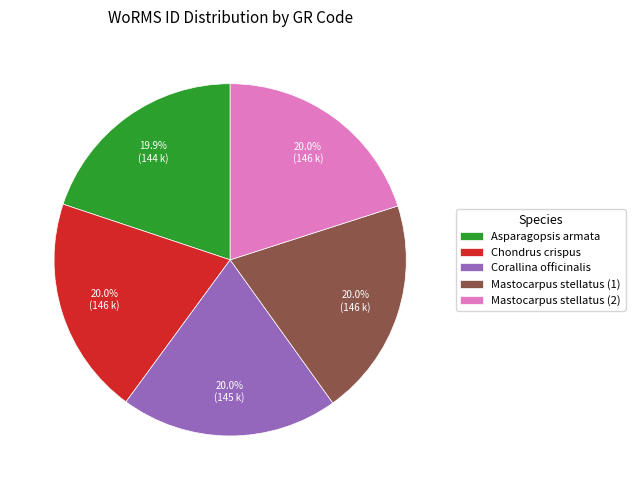

What is the ratio of the value at Mastocarpus stellatus (2) to the value at Corallina officinalis?

1.0